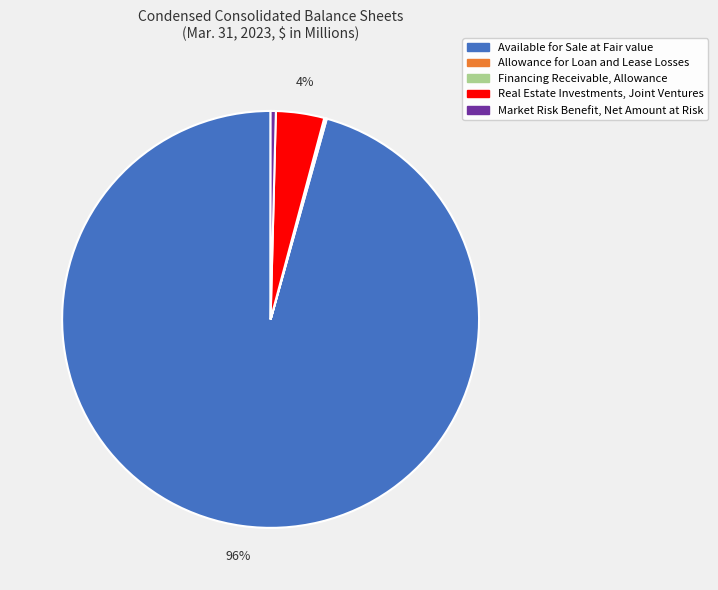

Is it true that Market Risk Benefit, Net Amount at Risk is 0% of the pie?

True